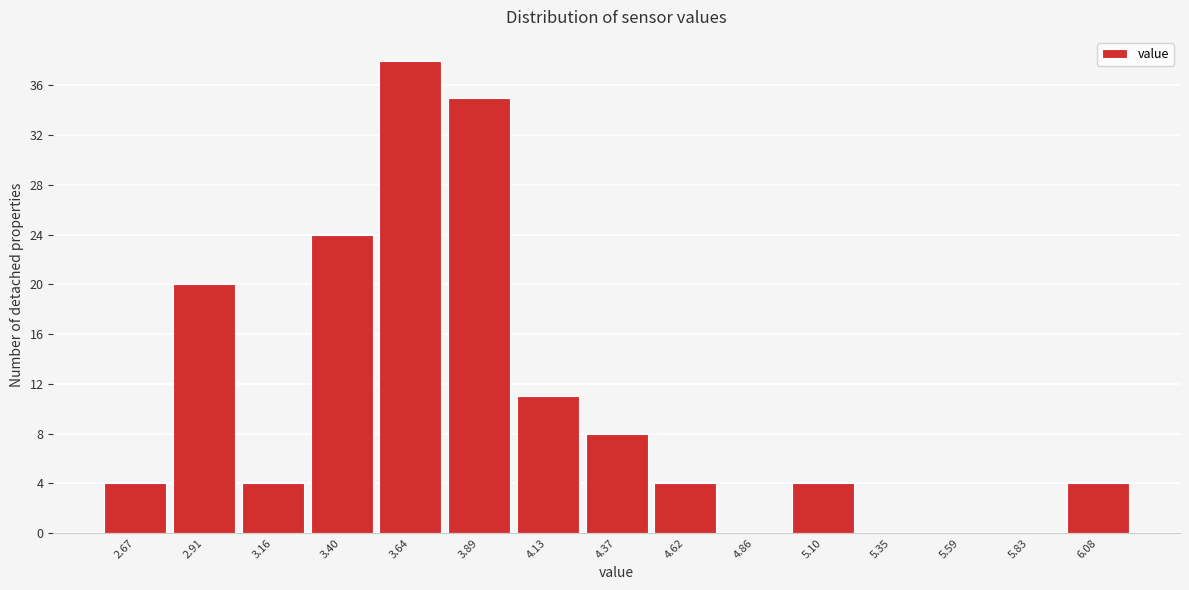

Reading left to right, transcribe all the data shown in this chart.

2.67=4	2.91=20	3.16=4	3.40=24	3.64=38	3.89=35	4.13=11	4.37=8	4.62=4	4.86=0	5.10=4	5.35=0	5.59=0	5.83=0	6.08=4